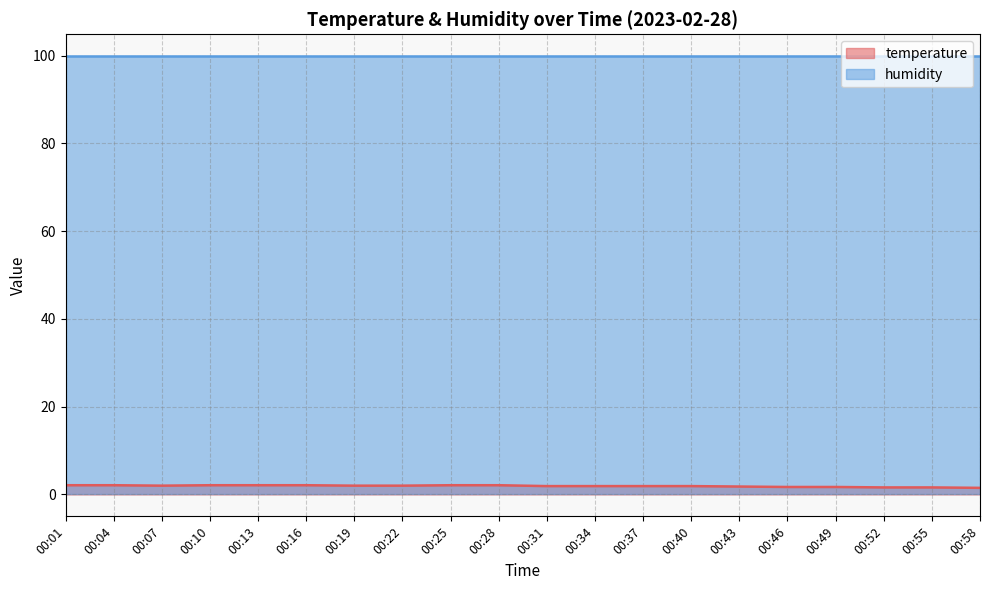

What is the value of the 17th point from the left?

1.7